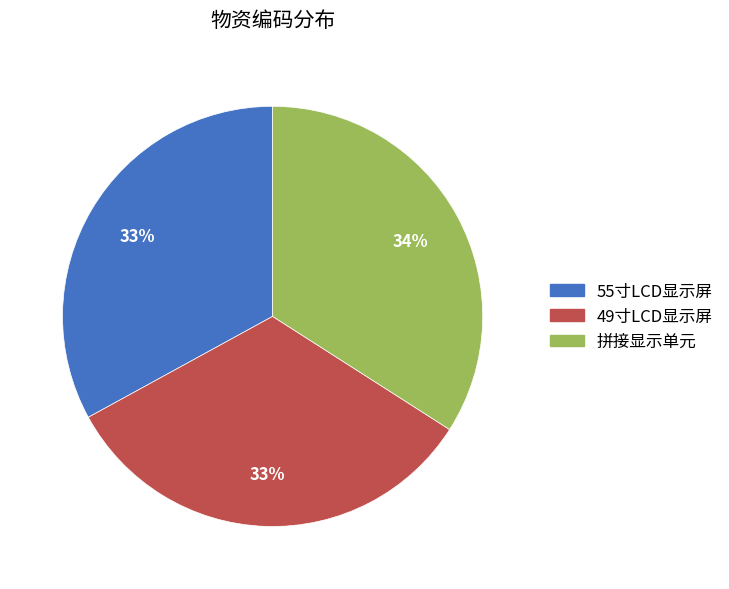

Does 55寸LCD显示屏 represent more than half of the total?

No